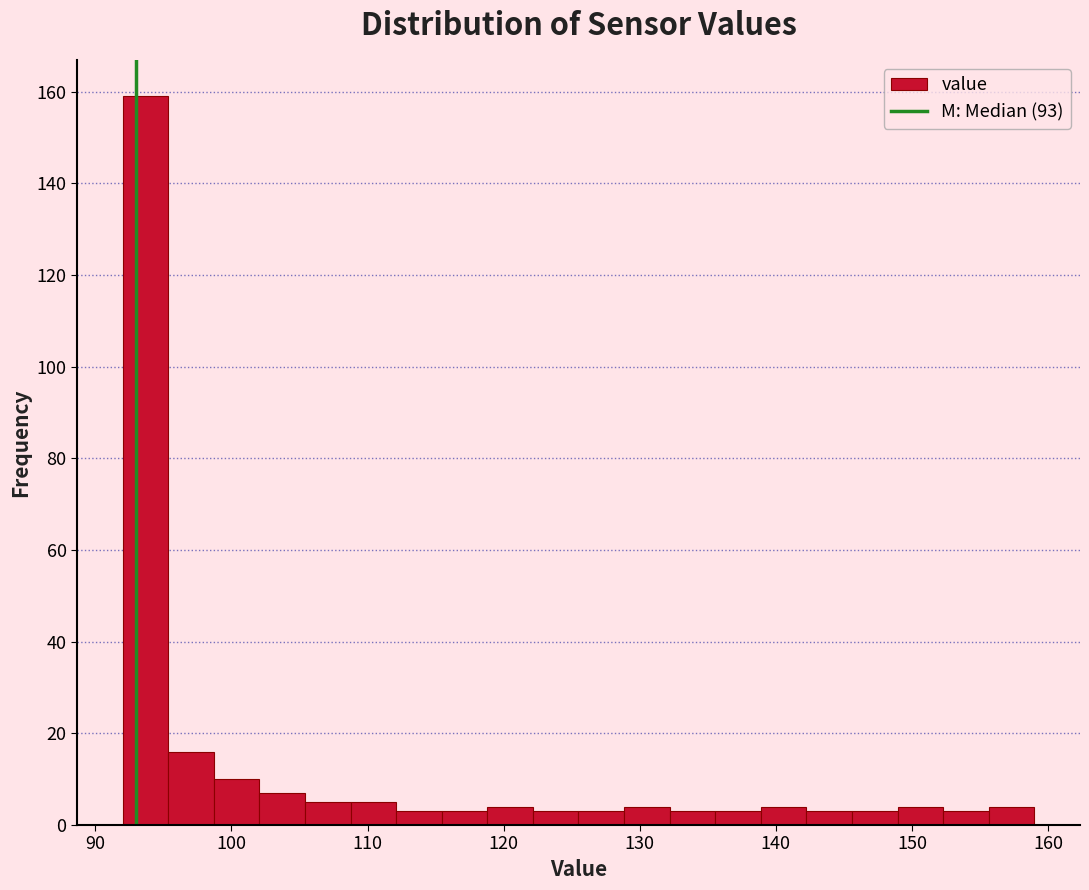

Around what value on the x-axis is the tallest bar? Give the approximate position of its centre, as read against the axis.

94